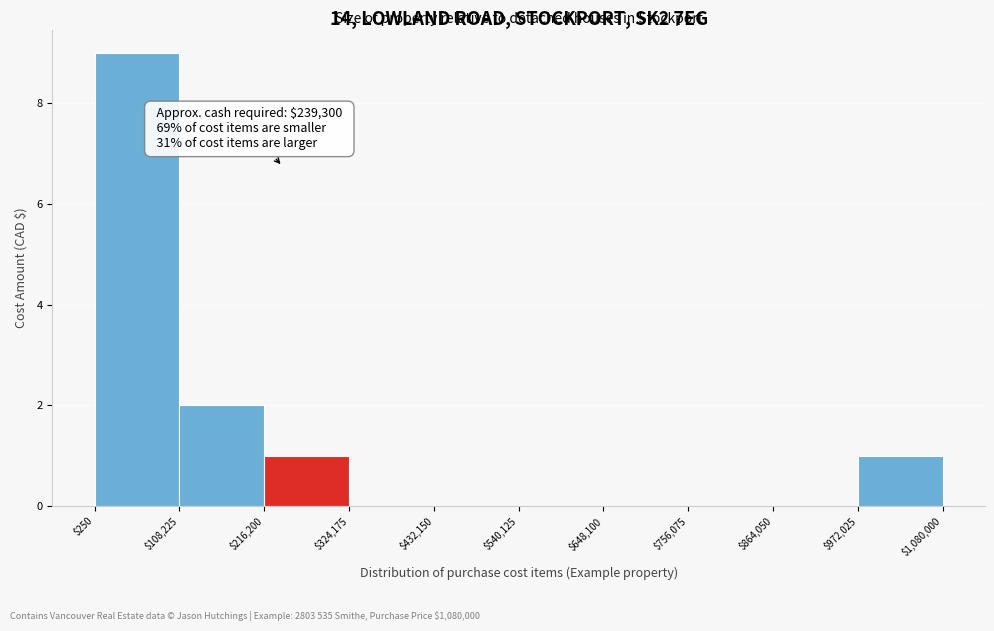

Over which range of the x-axis is the bar tallest?

$250 to $108,225